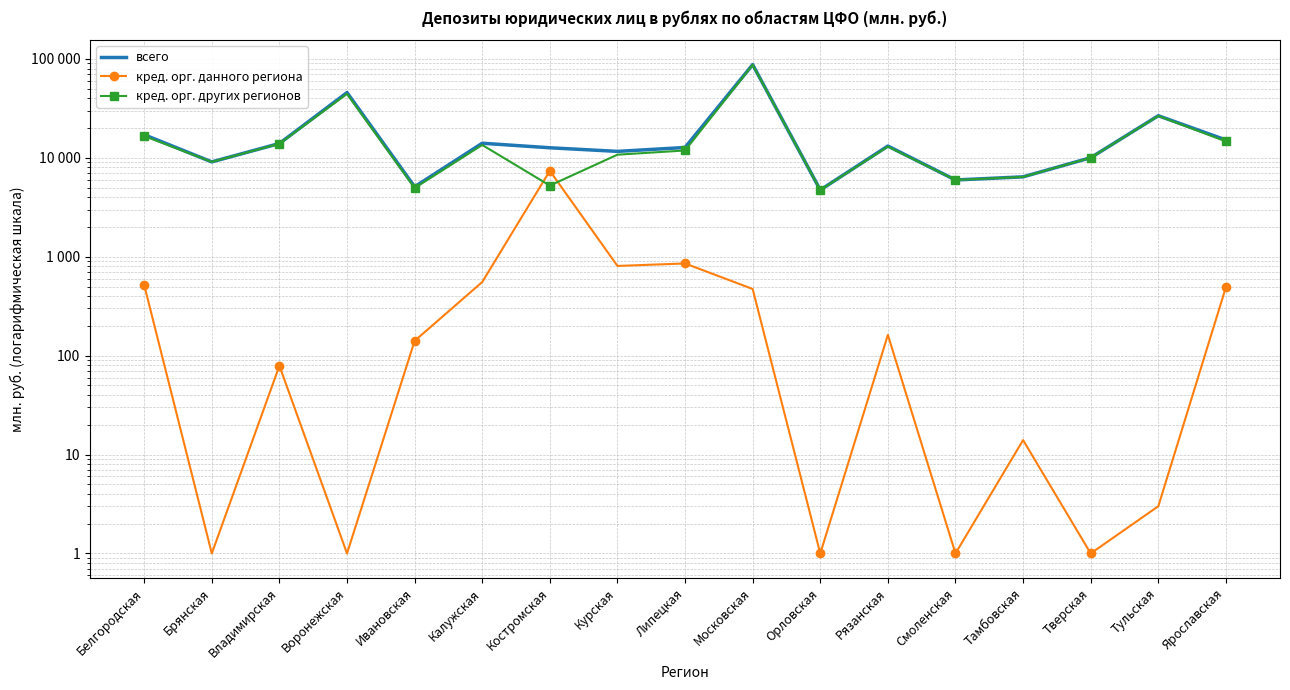

At which category is the sum across all series the highest?

Московская